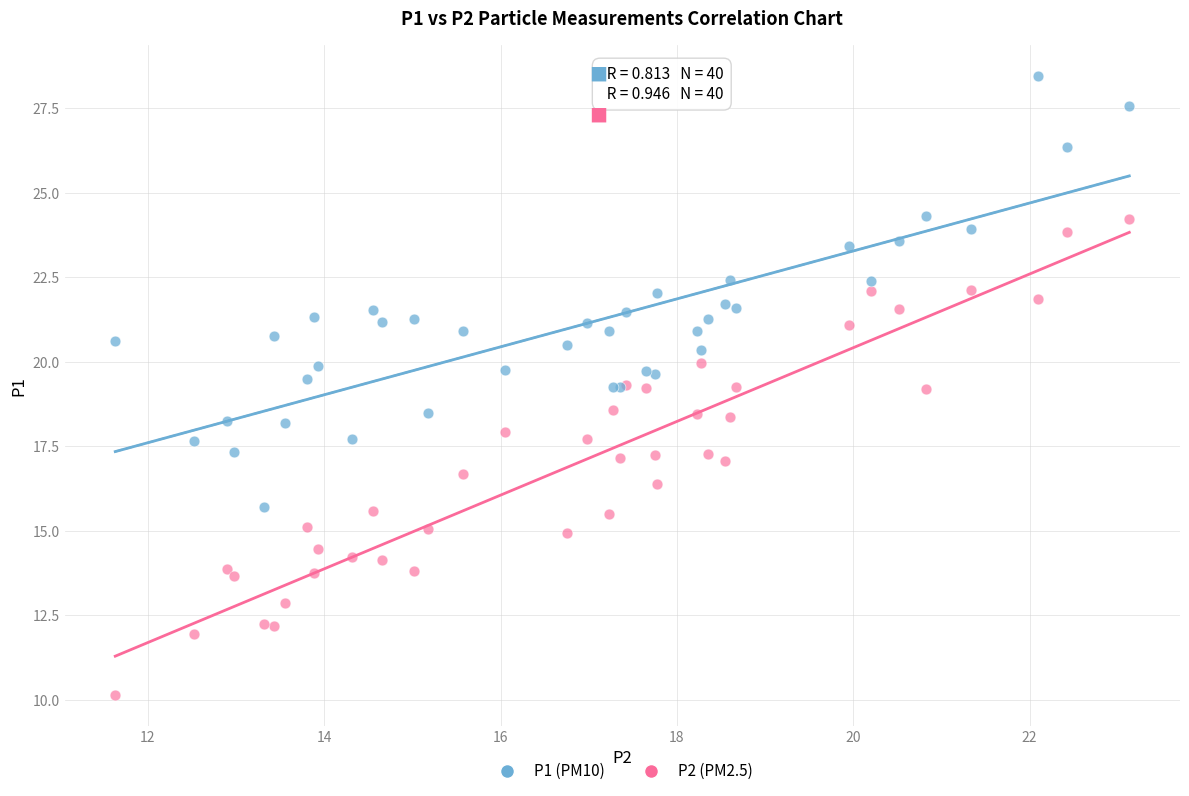

What is the X range (max minus min) for the scatter plot?

11.5